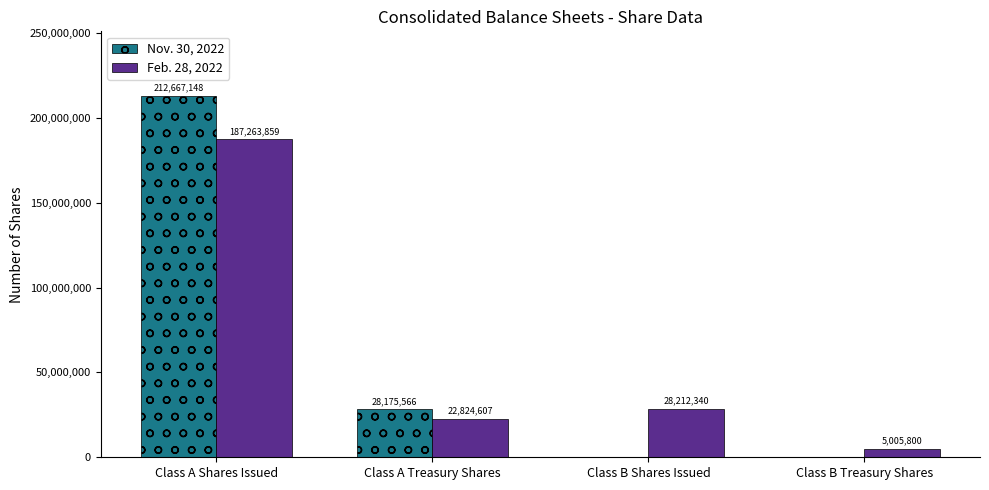

What is the sum of the Feb. 28, 2022 values at Class B Shares Issued and Class B Treasury Shares?

33218140